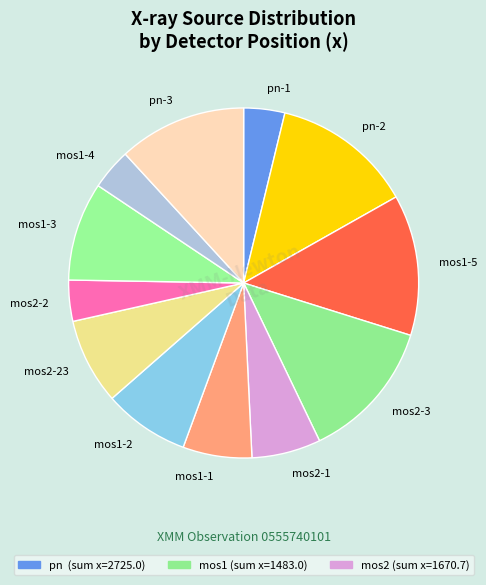

How many slices are in this pie chart?

12